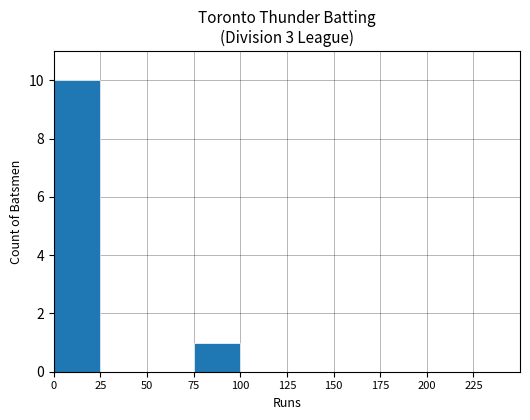

At which label is the value closest to 5?

75